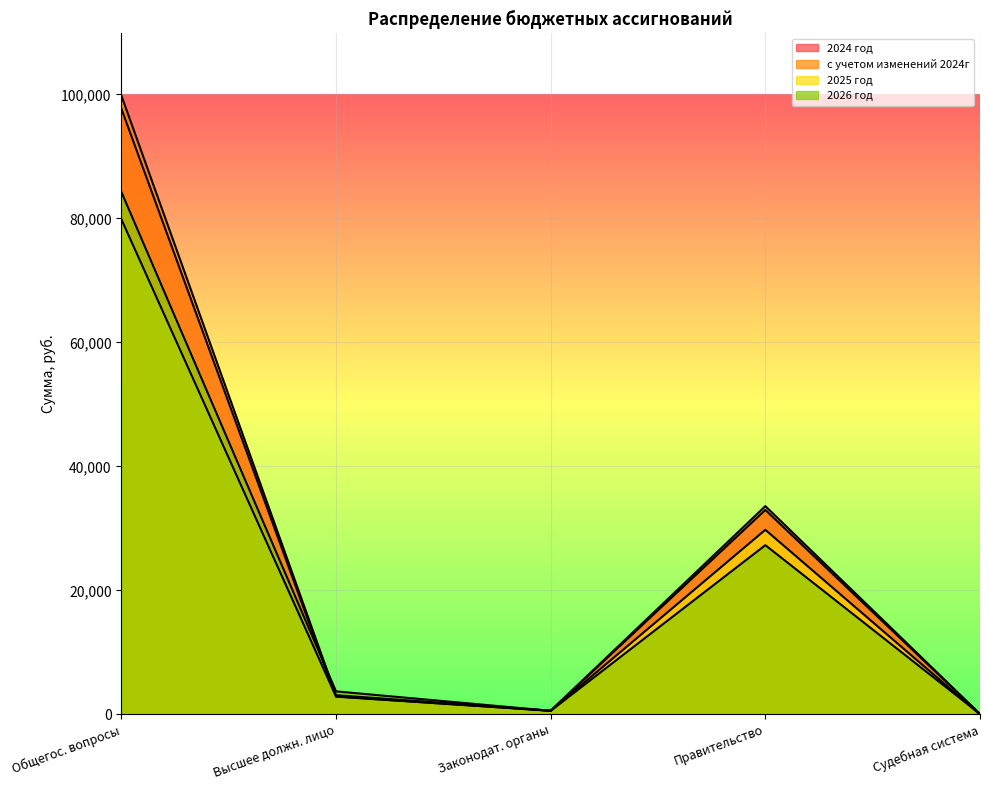

Does the chart display data point markers on the line(s)?

No